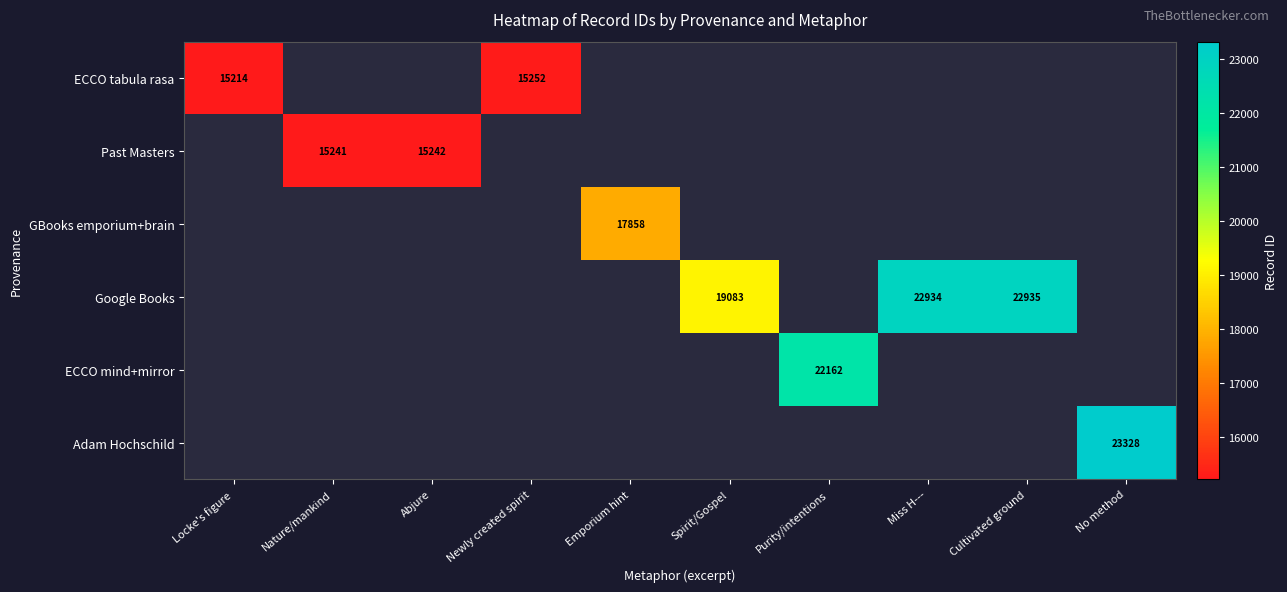

The ECCO tabula rasa series shows 15214 at Locke's figure. True or false?

True